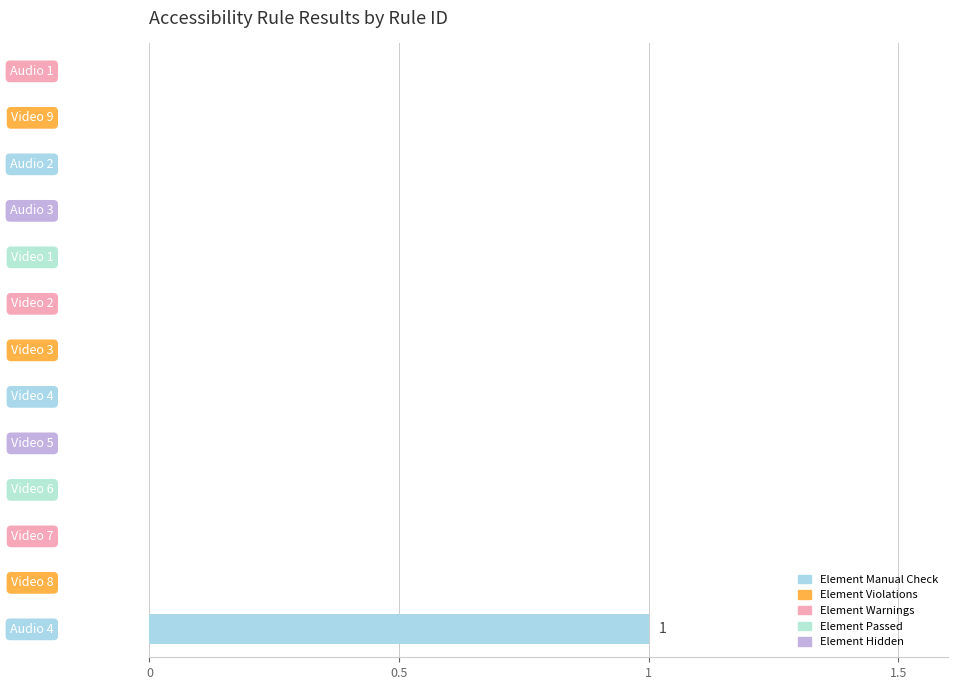

Are the bars horizontal?

Yes